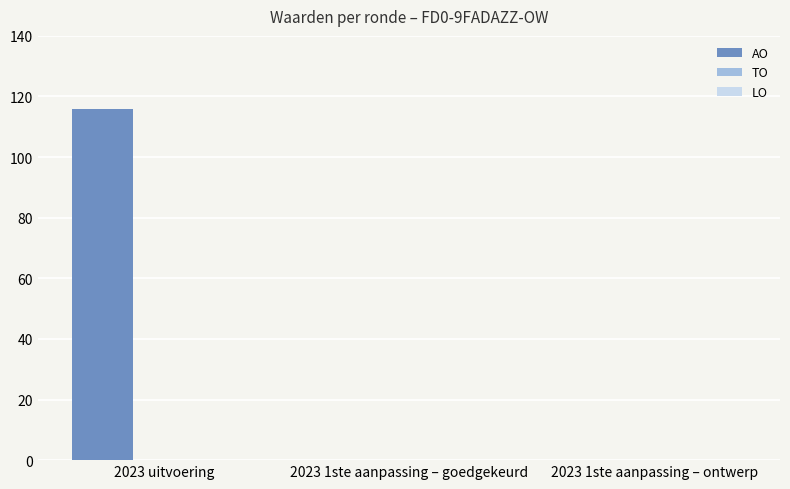

What is the greatest value displayed?

116